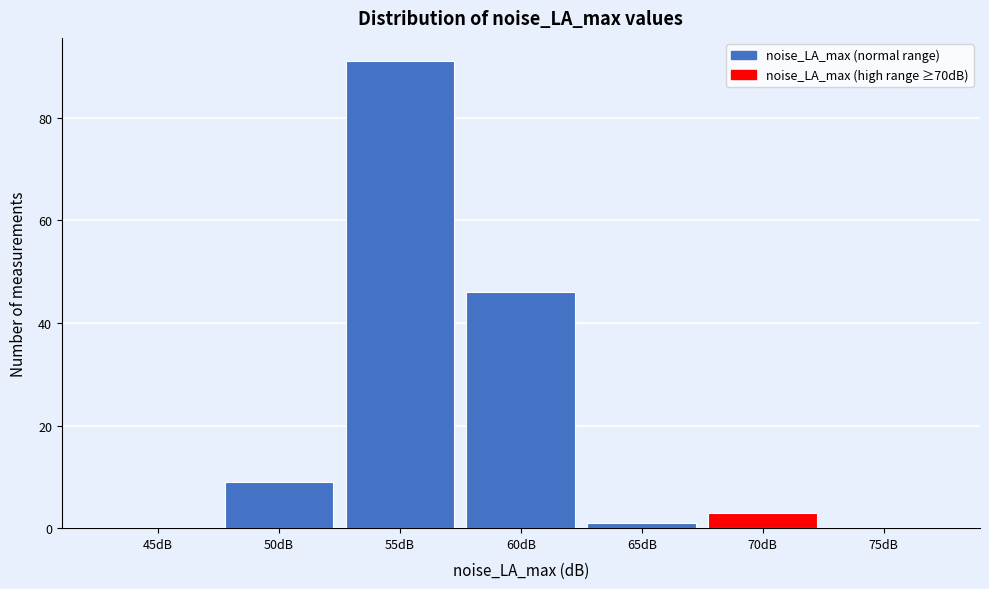

Reading left to right, extract all data points from this chart.

45dB=0	50dB=9	55dB=91	60dB=46	65dB=1	70dB=3	75dB=0